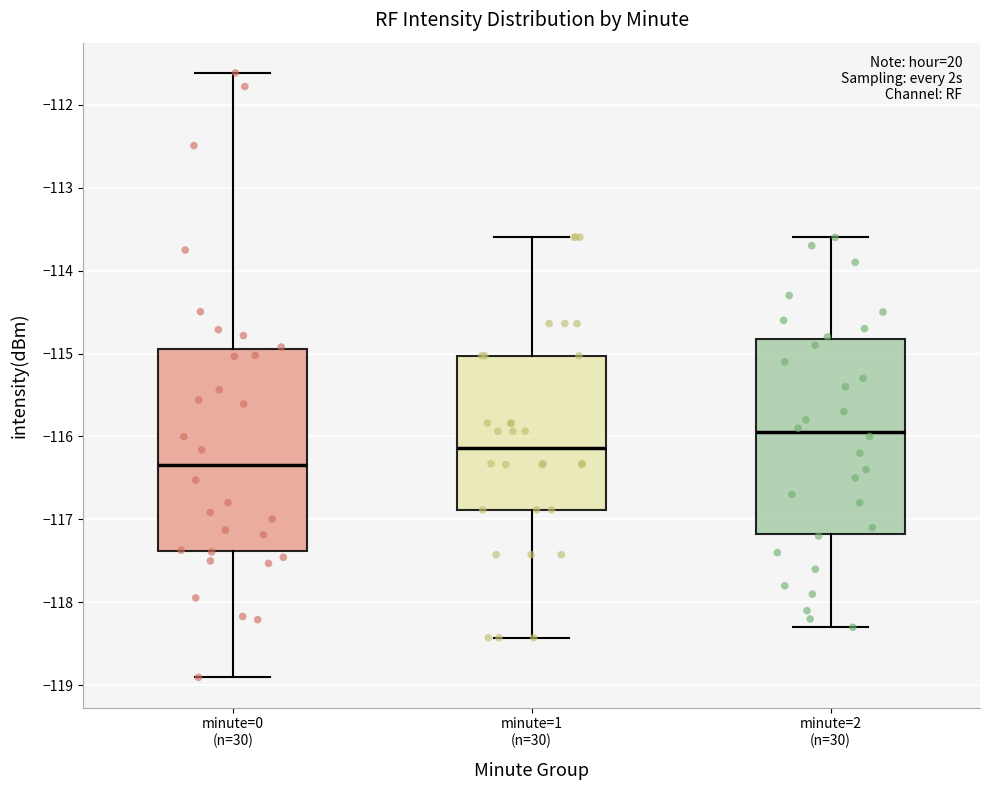

Reading left to right, read every box against the y-axis: the position of its median line, the range the box covers, and the ends of its whiskers. The values are not printed on the chart, so give them approximately, as read against the axis.

minute=0 (n=30): median -116.3, box -117.4 to -114.9, whiskers -118.9 to -111.6
minute=1 (n=30): median -116.1, box -116.9 to -115.0, whiskers -118.4 to -113.6
minute=2 (n=30): median -115.9, box -117.2 to -114.8, whiskers -118.3 to -113.6